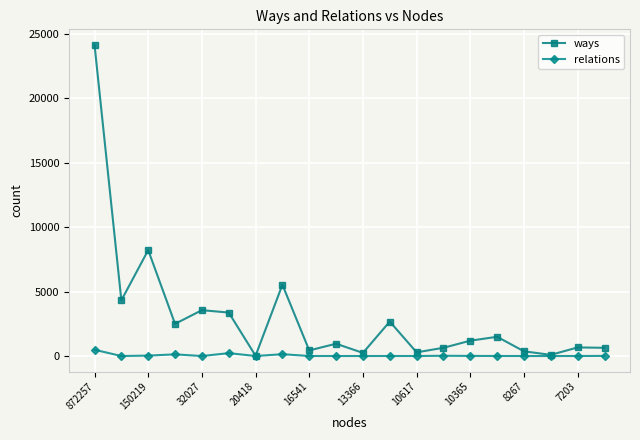

True or false: ways has more than 1 points higher than both neighbors.

True